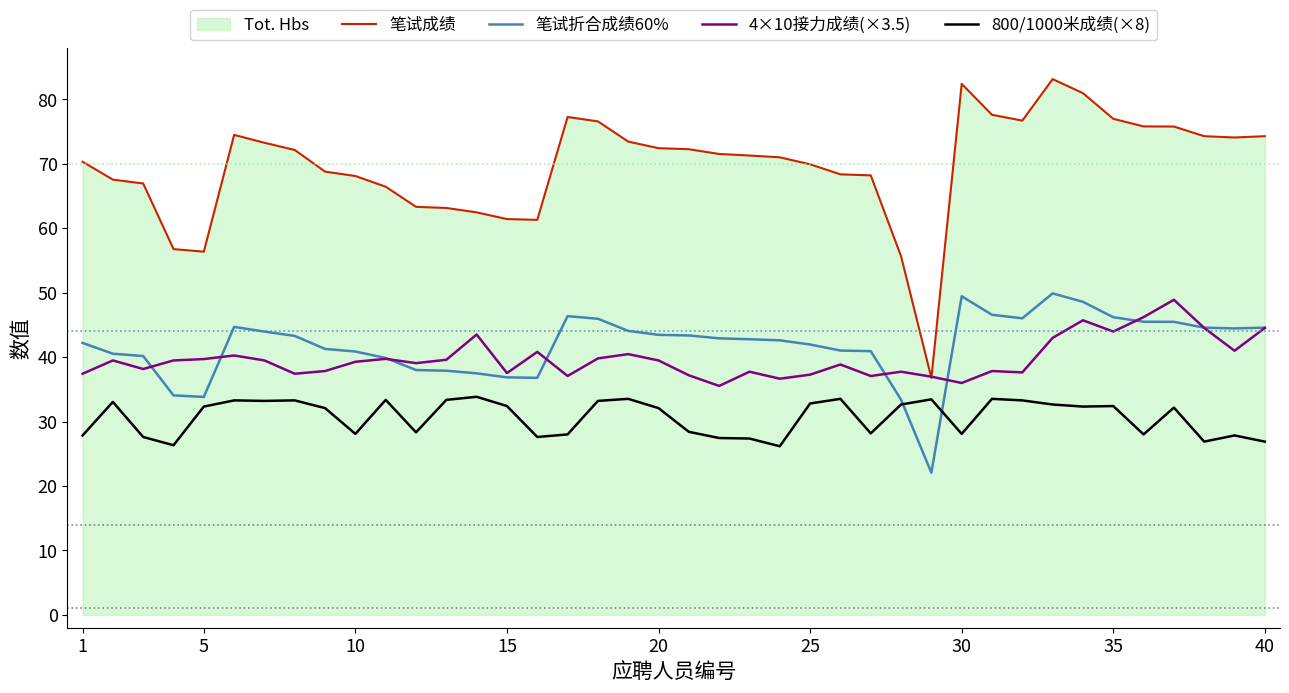

What is the lowest value of the 笔试折合成绩60% series?

22.1